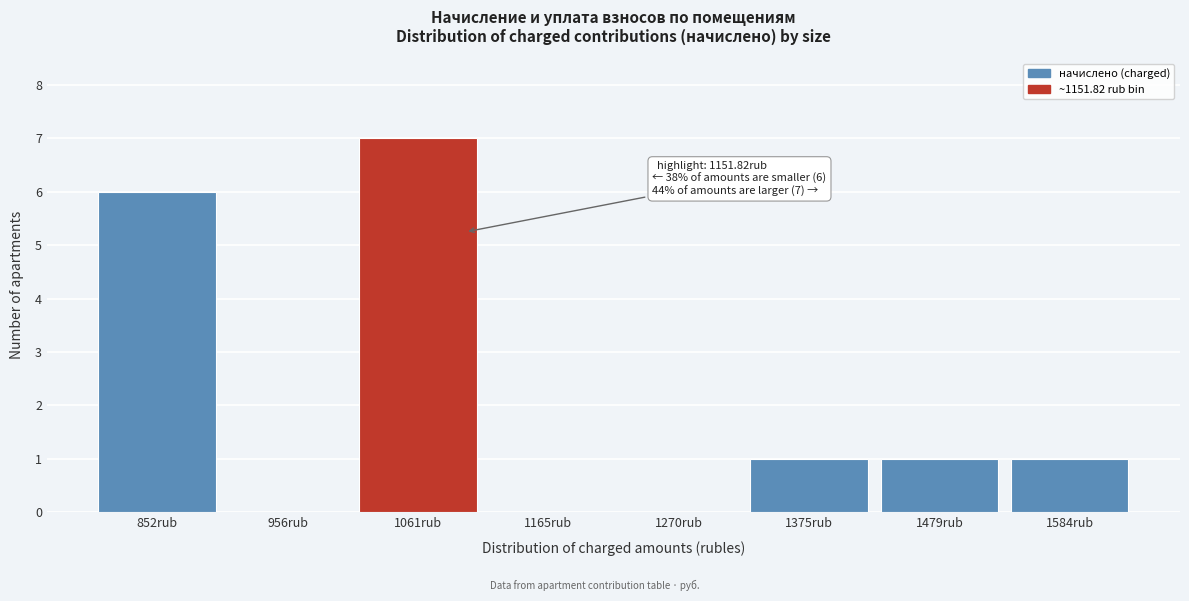

Reading right to left, extract all data points from this chart.

1584rub=1	1479rub=1	1375rub=1	1270rub=0	1165rub=0	1061rub=7	956rub=0	852rub=6